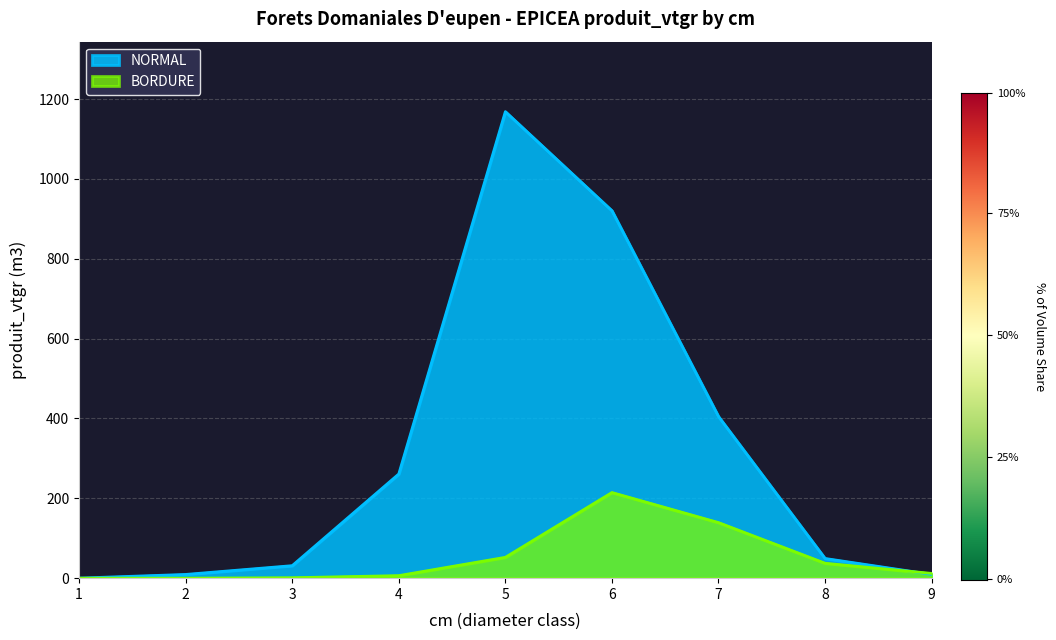

True or false: NORMAL and BORDURE cross at least once.

True